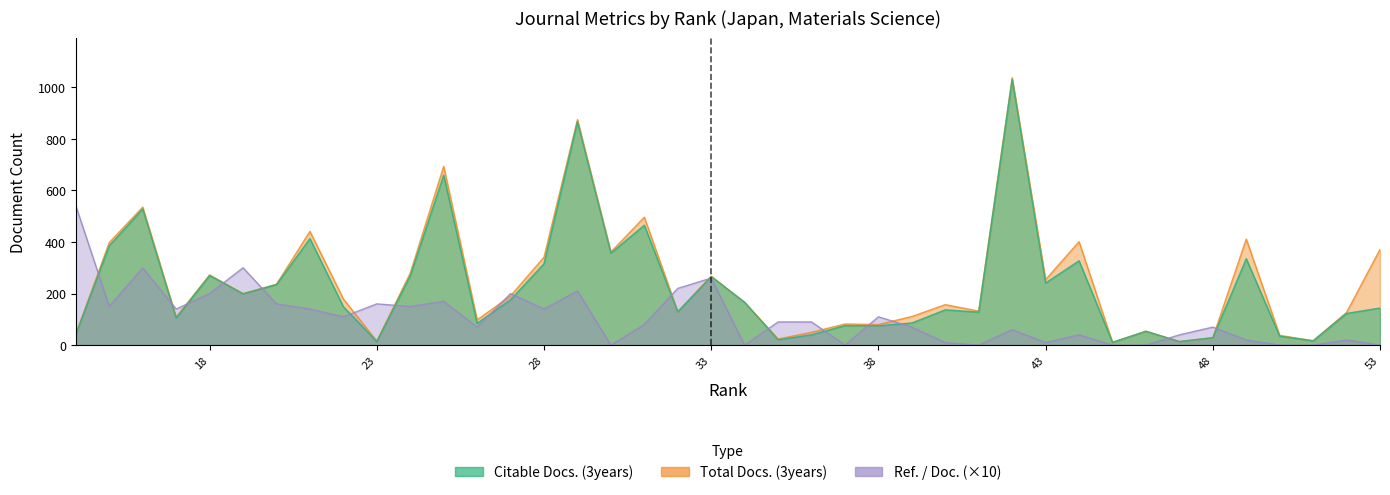

Is the value of Citable Docs. (3years) at 44 greater than the value of Total Docs. (3years) at 18?

Yes